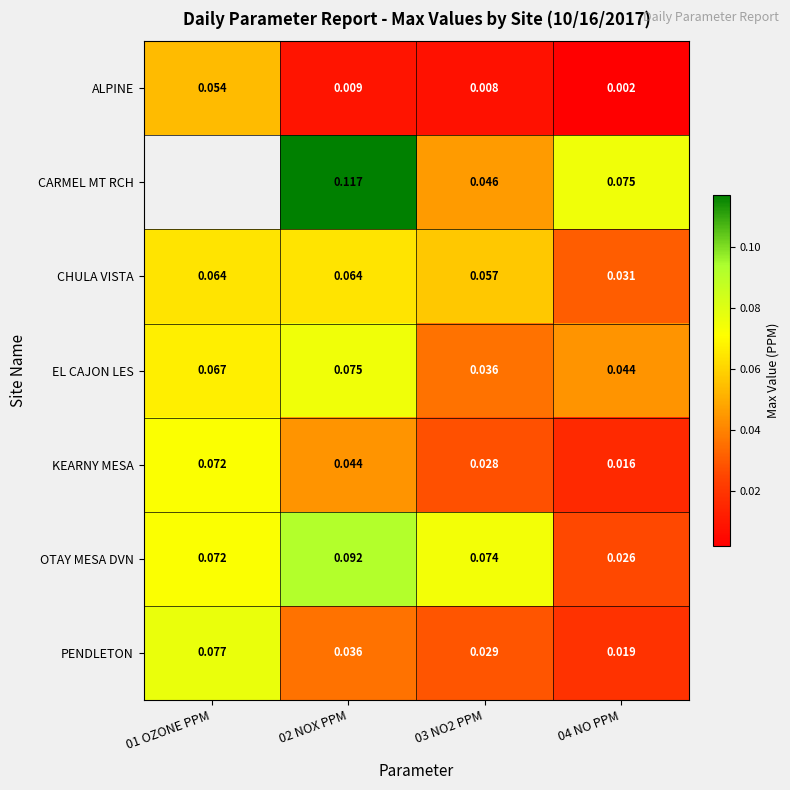

Rank the series at 04 NO PPM from lowest to highest value.

ALPINE, KEARNY MESA, PENDLETON, OTAY MESA DVN, CHULA VISTA, EL CAJON LES, CARMEL MT RCH